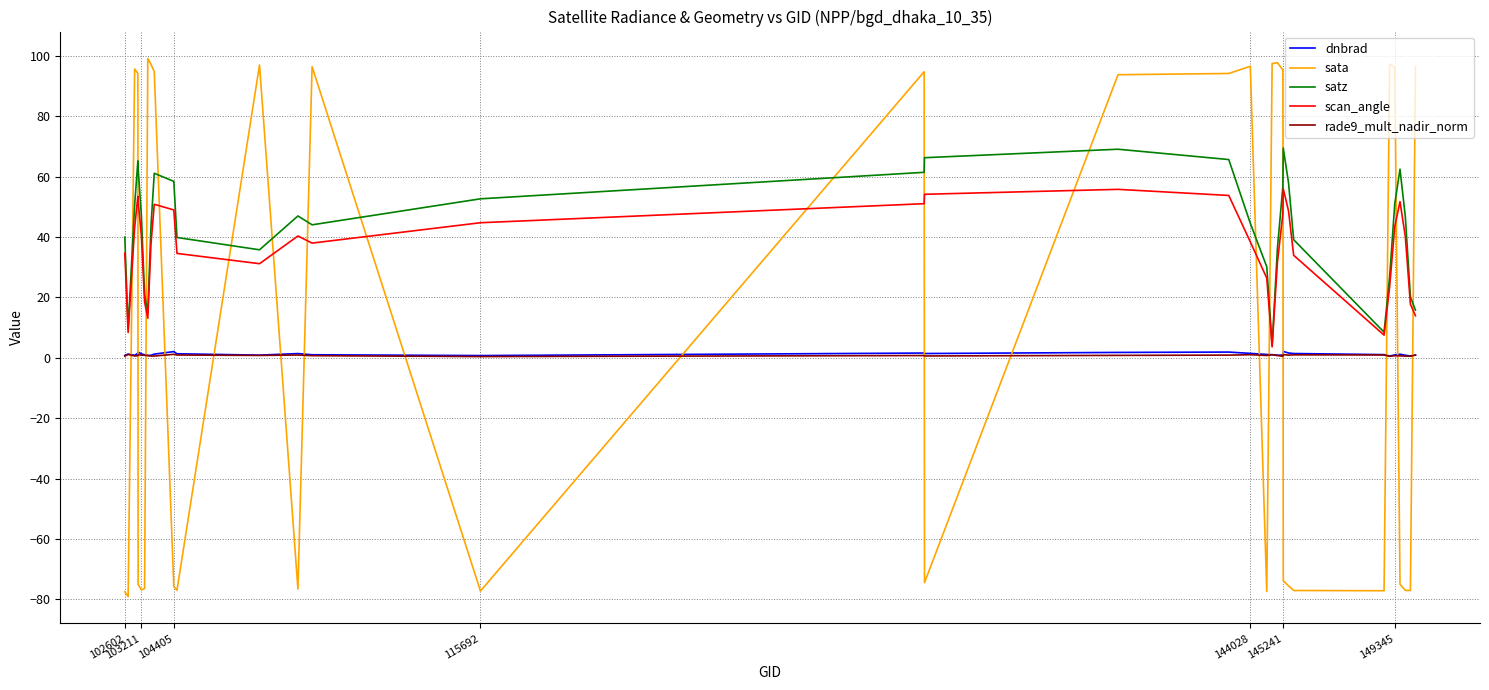

Which series ends up on top after the final intersection of sata and scan_angle?

sata